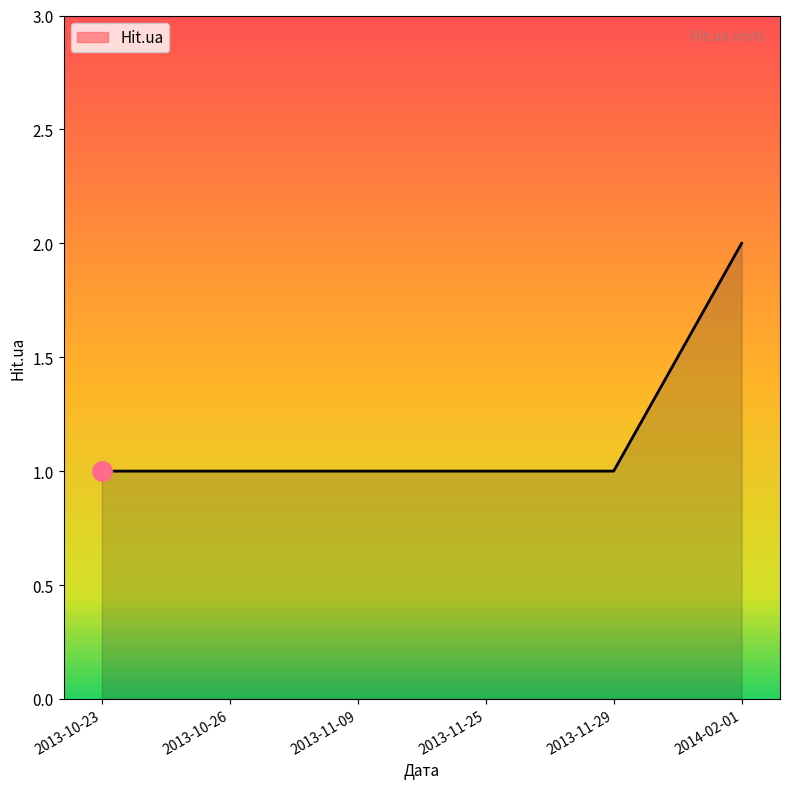

Does the chart display data point markers on the line(s)?

No